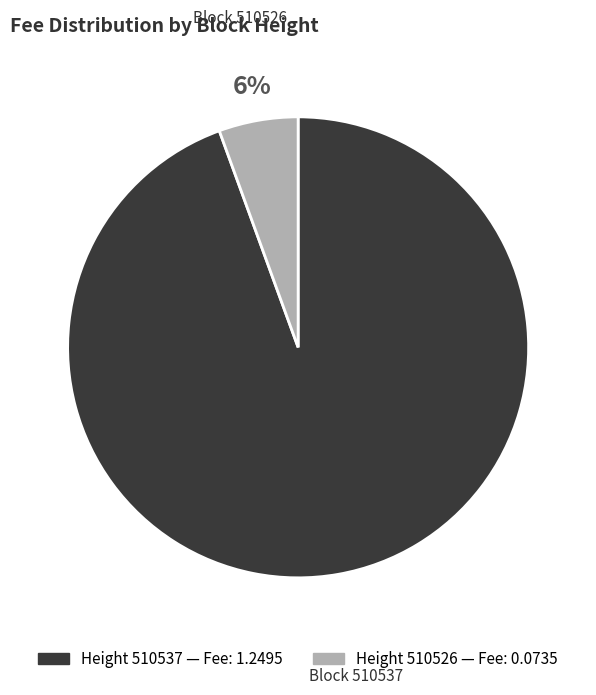

Is there any slice that represents more than half of the pie?

Yes